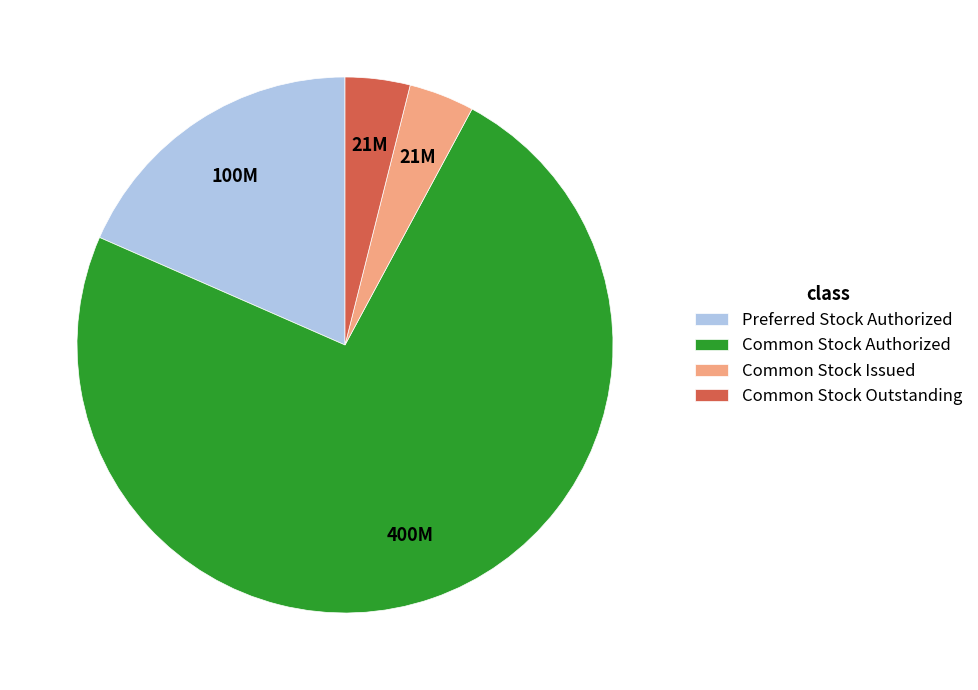

True or false: Common Stock Authorized accounts for 74% of the total.

True